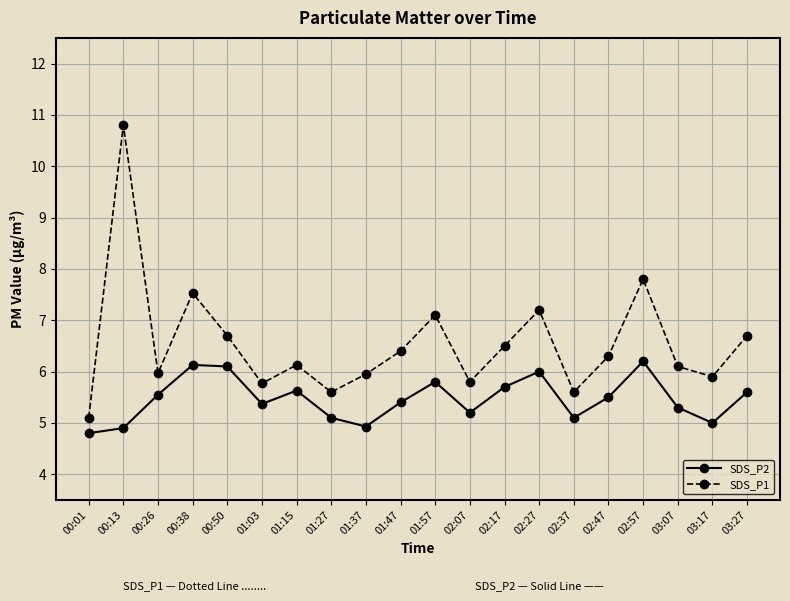

What are all the series names shown in the legend?

SDS_P2, SDS_P1